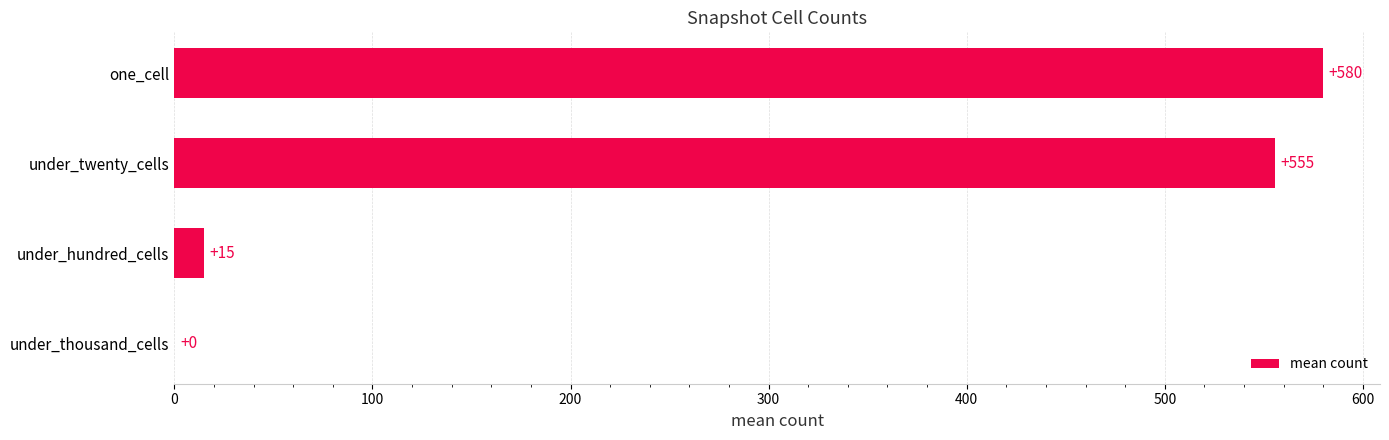

Read the value at one_cell.

579.7